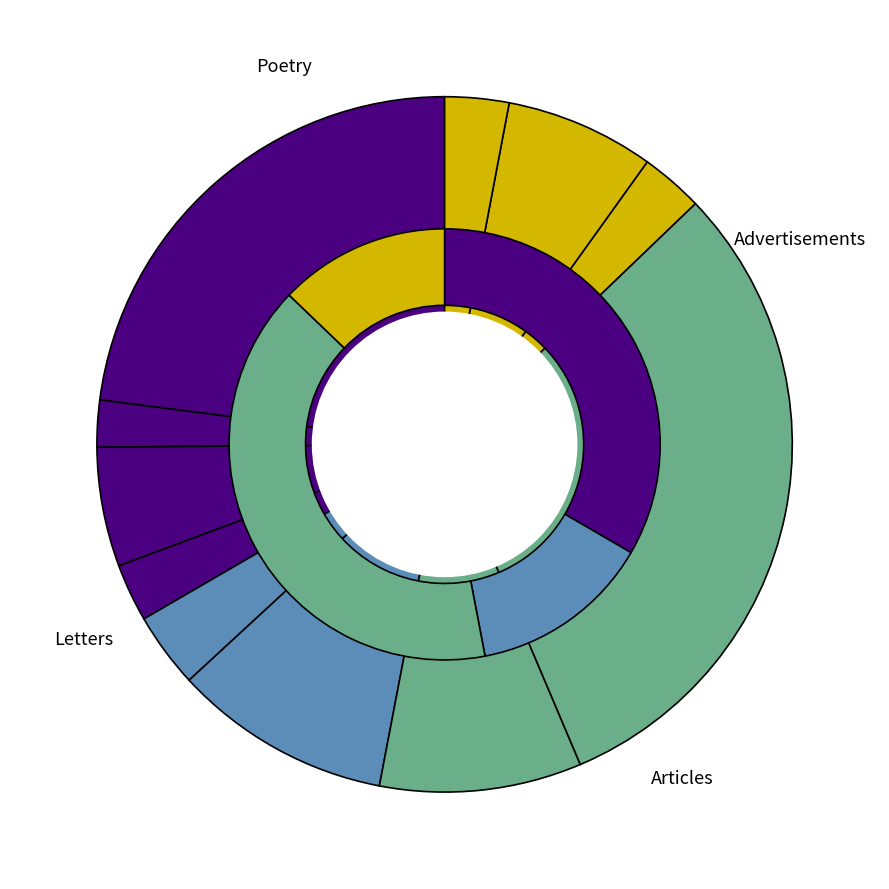

Count the number of slices in the pie.

11